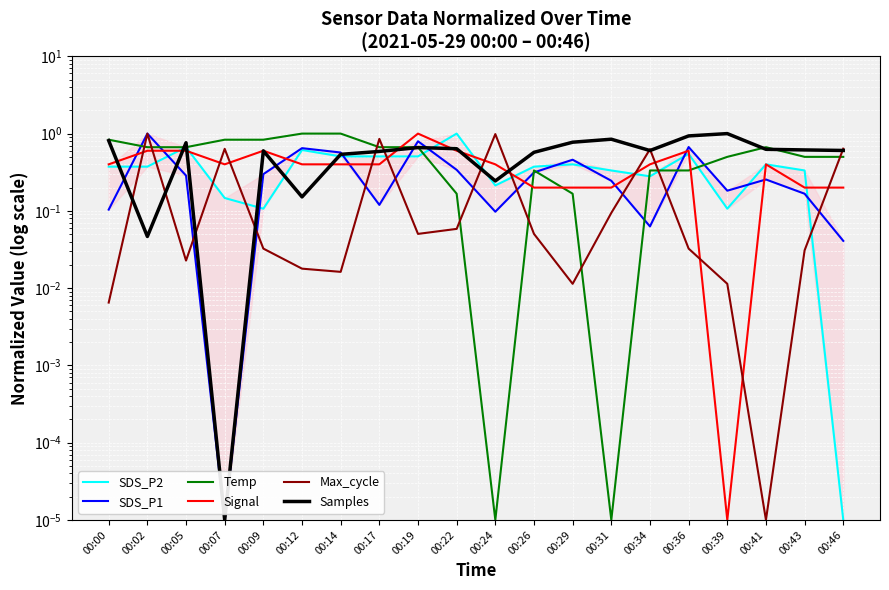

What is the spread (max minus min) of values at 00:00?

0.8